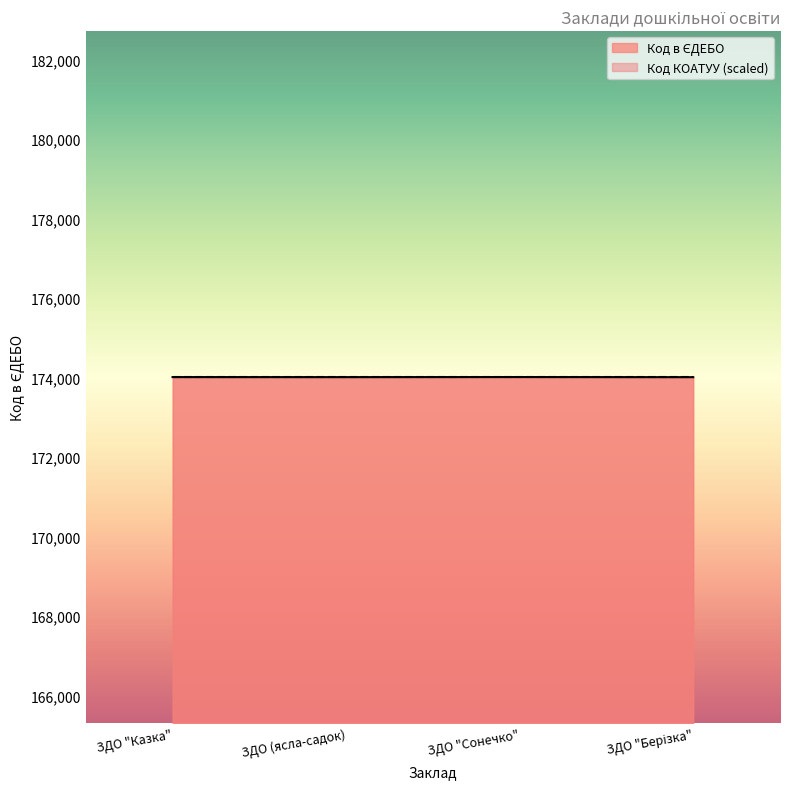

What is the sum of all values?

696046